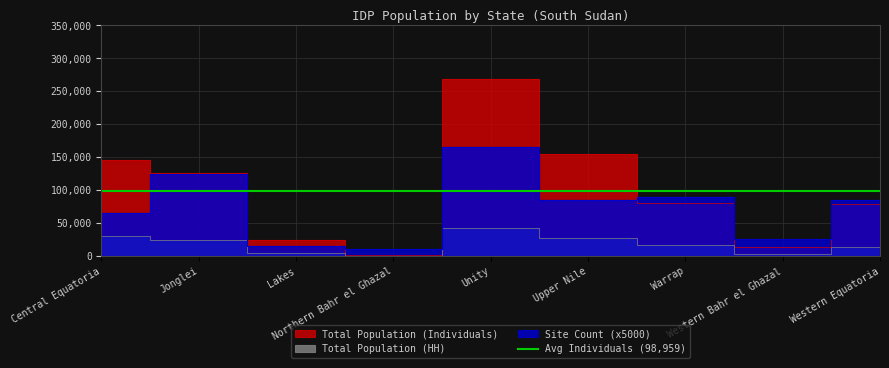

Where is the first local minimum for Total Population (HH)?

Northern Bahr el Ghazal